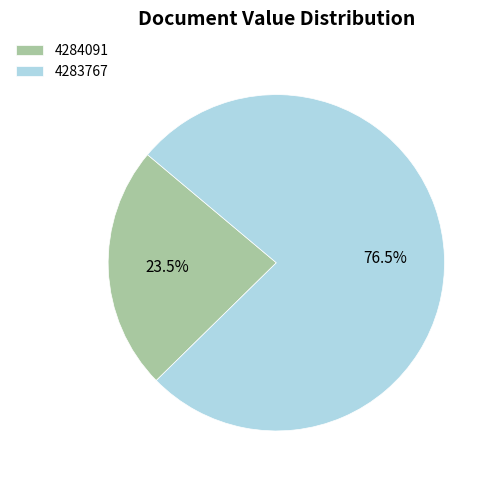

To the nearest percent, what is the difference between the 4283767 and 4284091 slice percentages?

53%